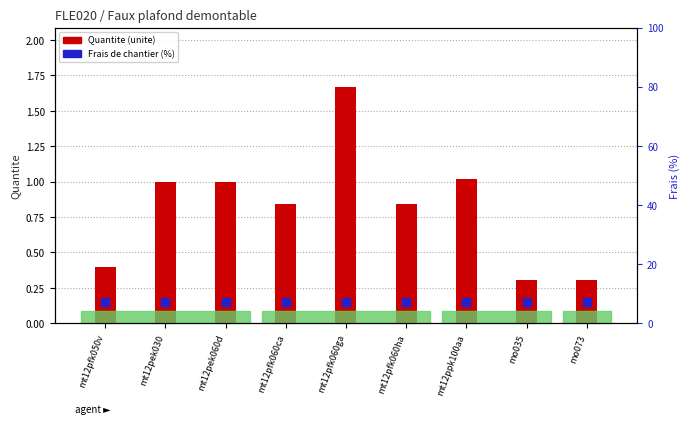

Which series has the largest total across all categories?

Quantite